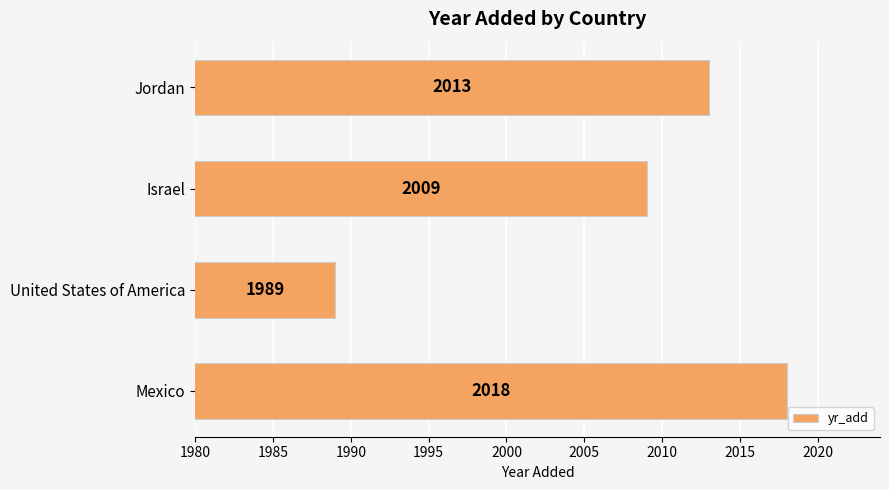

Which has a higher value, Mexico or United States of America?

Mexico